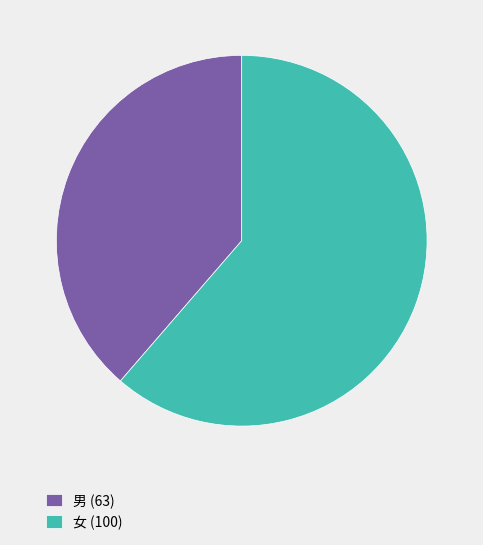

Is it true that 男 is 48% of the pie?

False